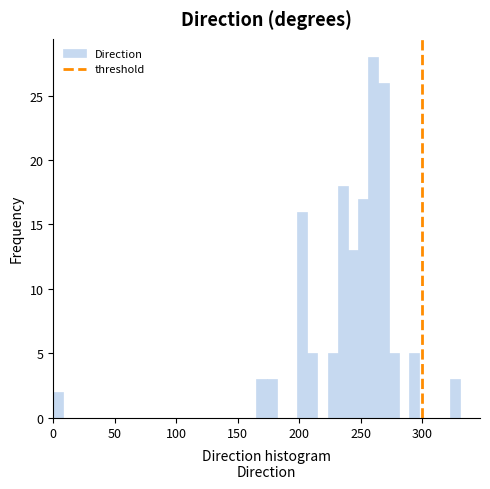

Around what value on the x-axis is the tallest bar? Give the approximate position of its centre, as read against the axis.

260